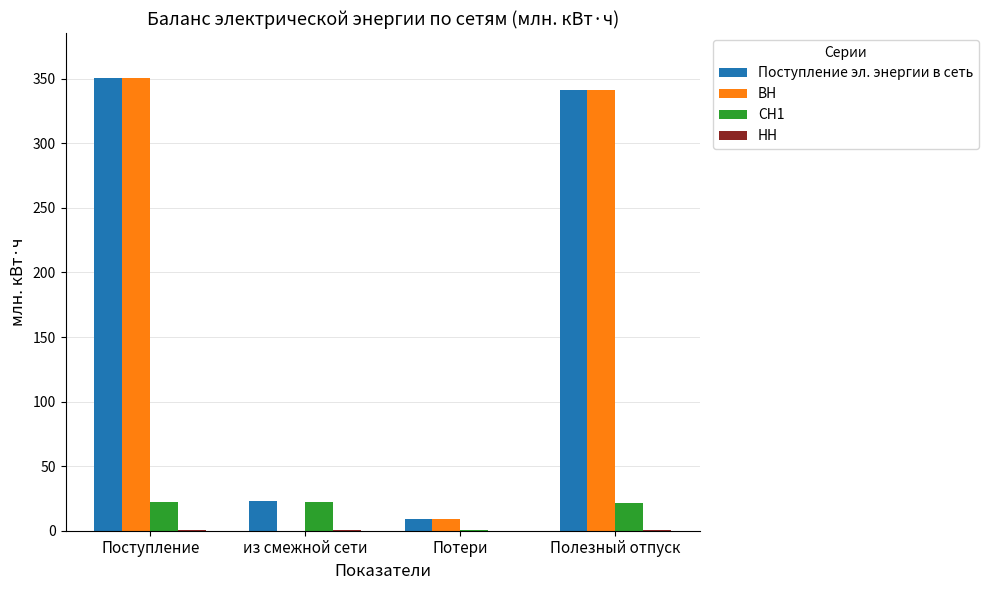

Is the value of ВН at из смежной сети greater than the value of Поступление эл. энергии в сеть at из смежной сети?

No